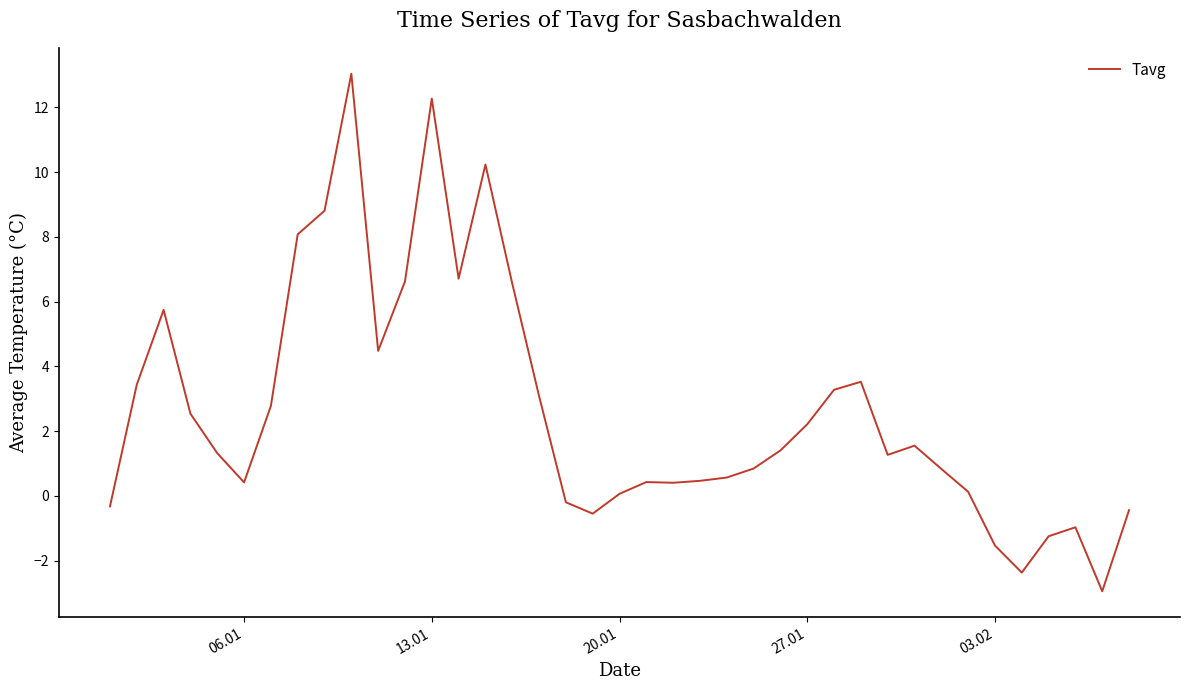

What is the difference between the maximum and minimum values?

16.0